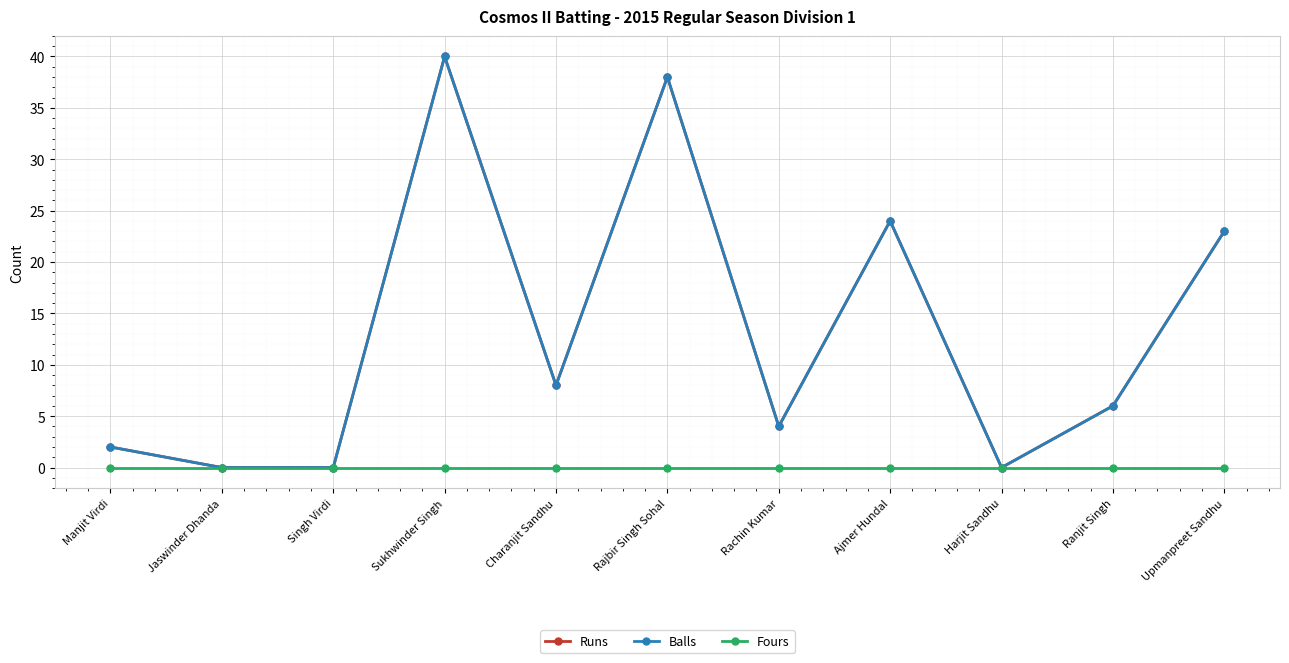

At which label does Balls first exceed 6?

Sukhwinder Singh